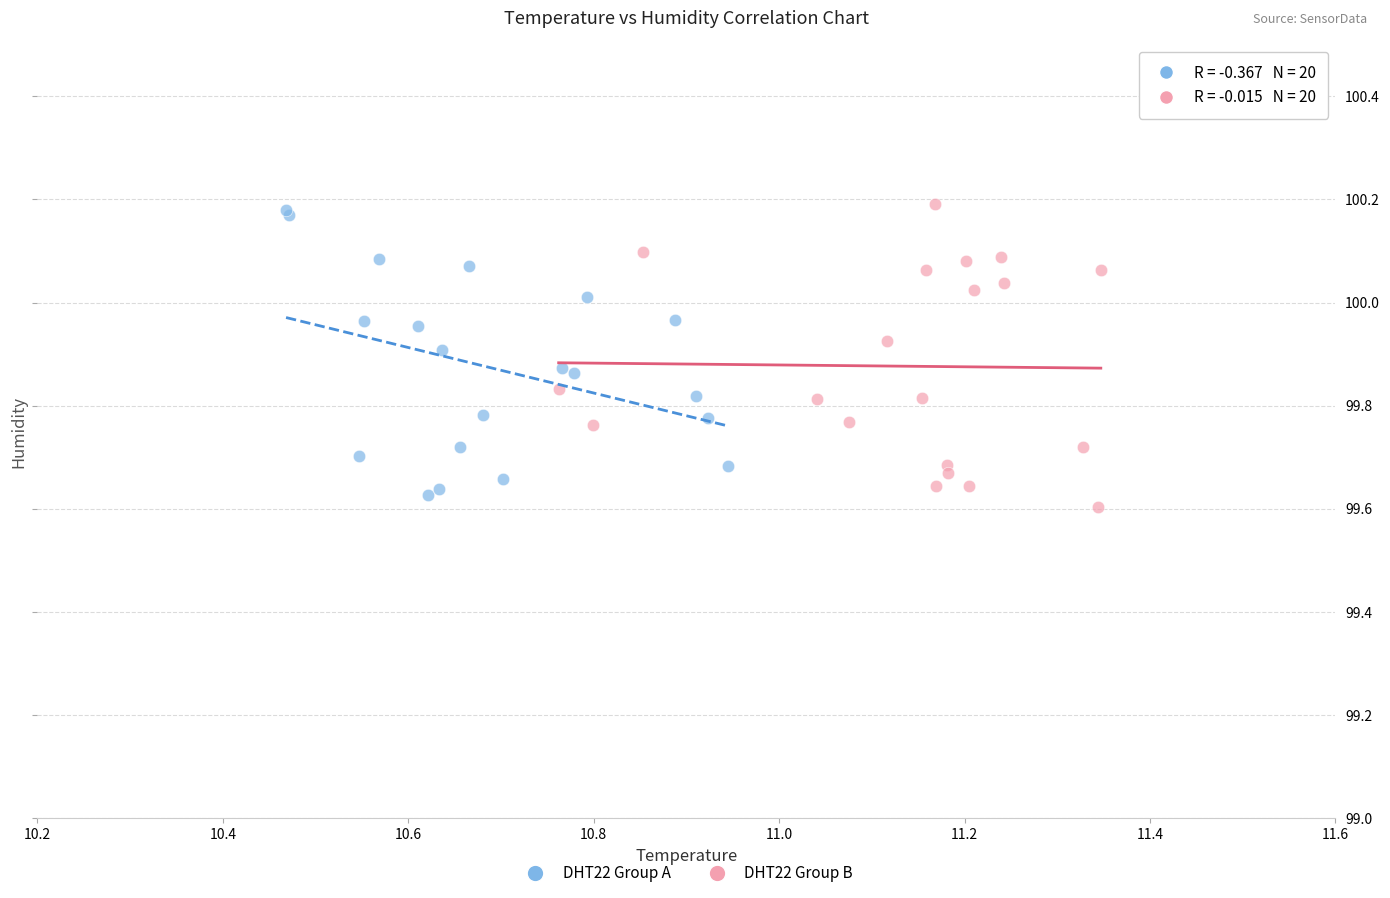

What are all the series names shown in the legend?

DHT22 Group A, DHT22 Group B